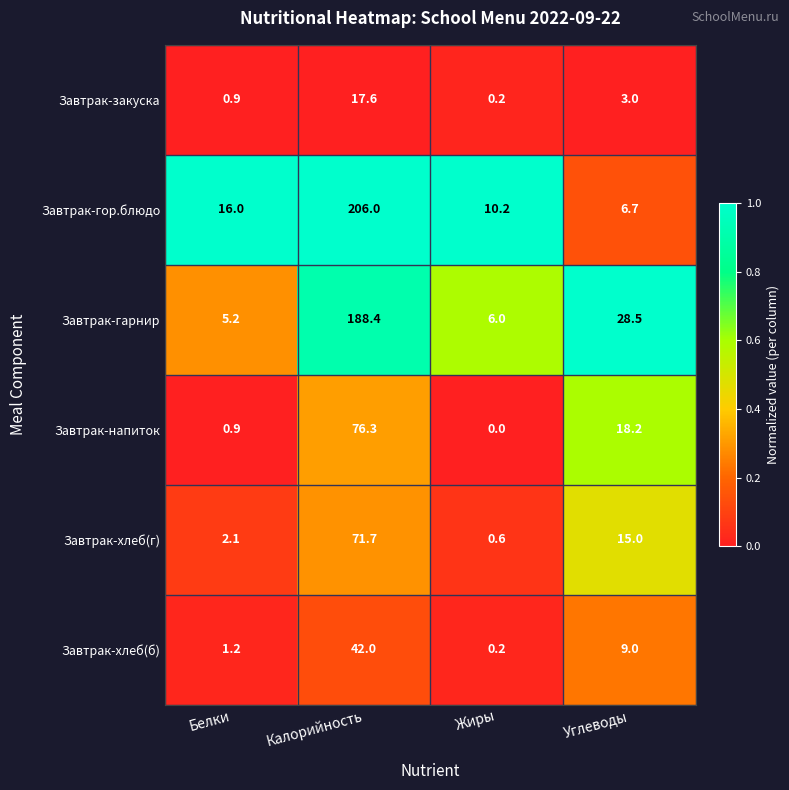

True or false: Завтрак-хлеб(г) has a value of 101.5 at Калорийность.

False